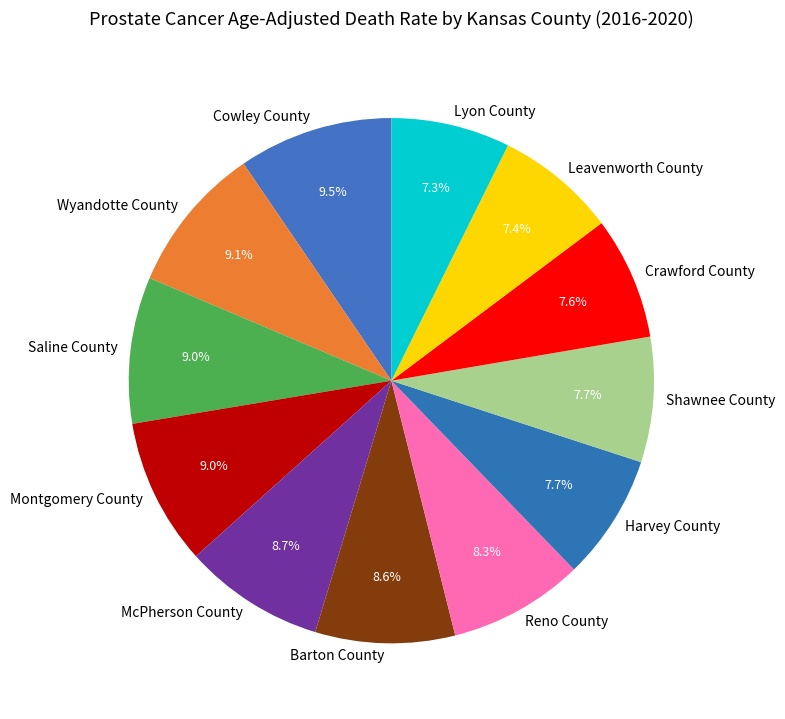

Does any single category account for the majority?

No